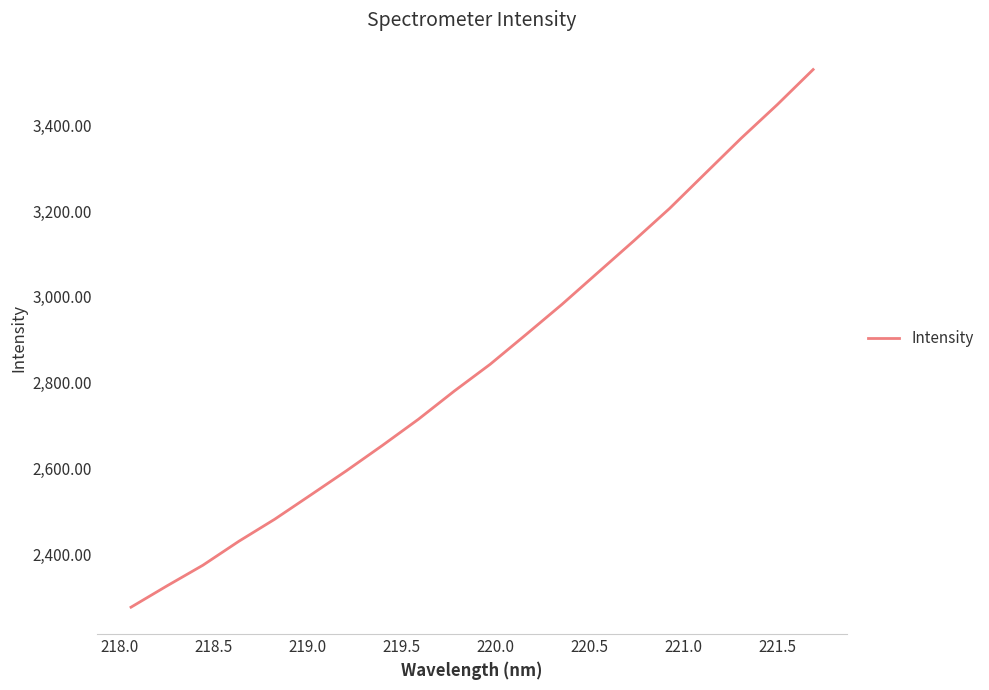

Reading right to left, extract all data points from this chart.

3529.4	3447.6	3369.9	3288.1	3206.0	3130.4	3056.6	2982.6	2912.5	2843.2	2780.8	2715.1	2654.3	2595.4	2538.7	2482.4	2431.0	2375.3	2327.2	2277.6